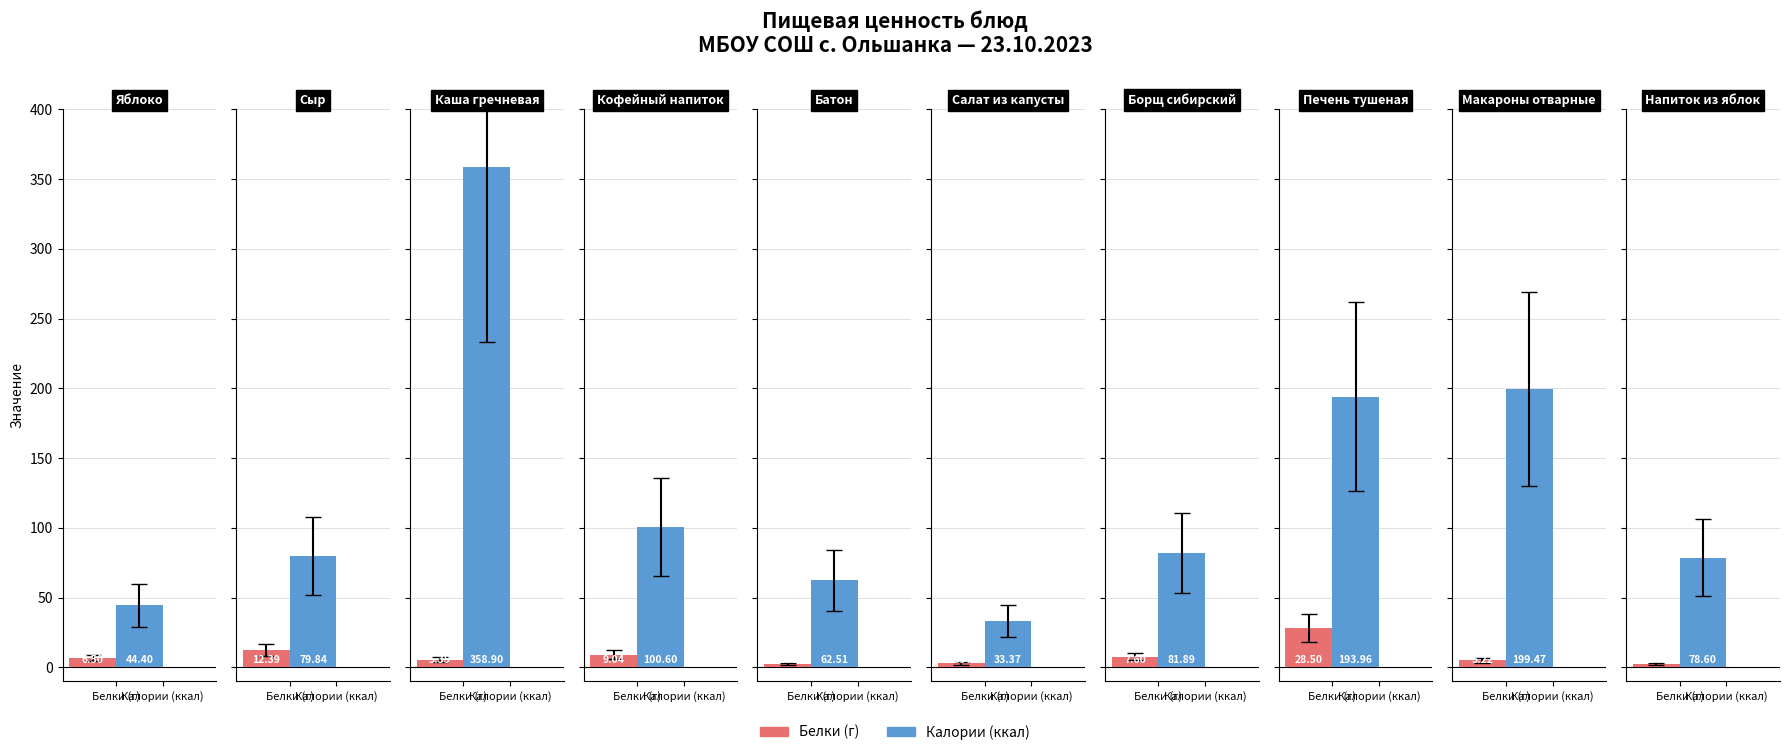

What is the minimum value shown in the chart?

2.4